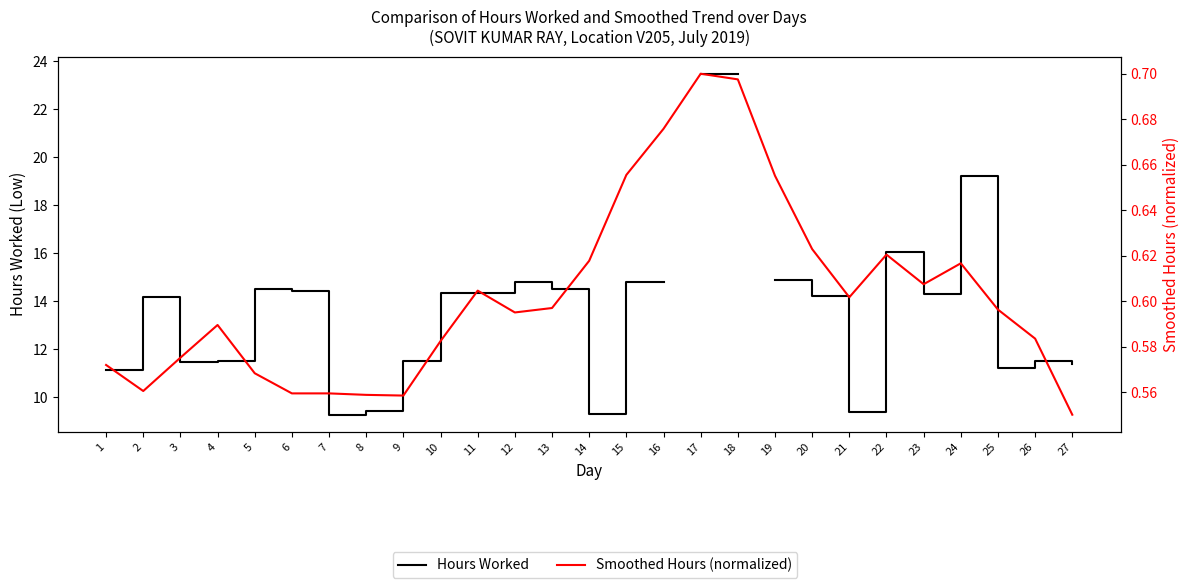

At which category is the sum across all series the highest?

17